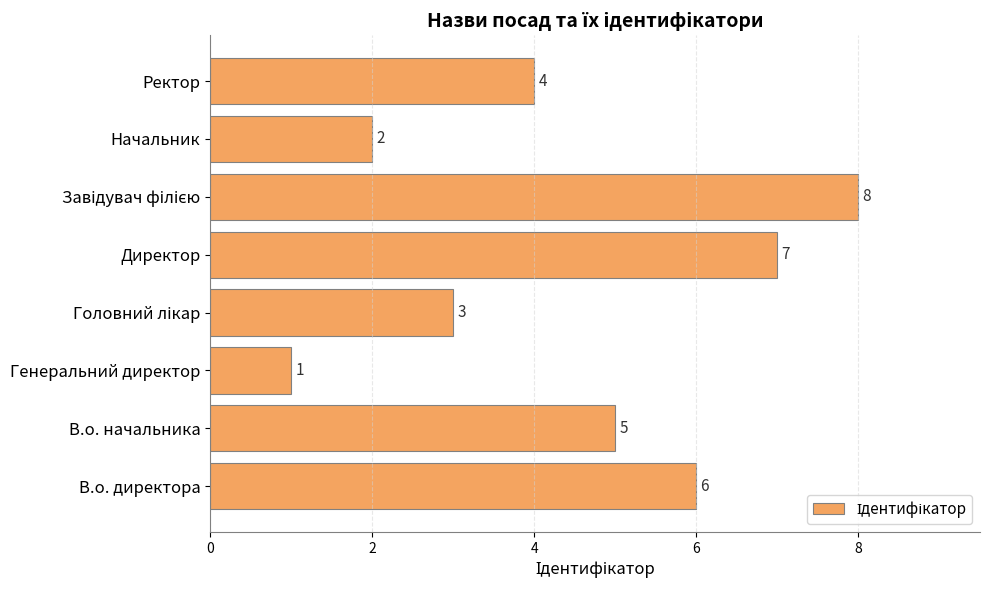

What is the ratio of the value at В.о. начальника to the value at Директор?

0.7